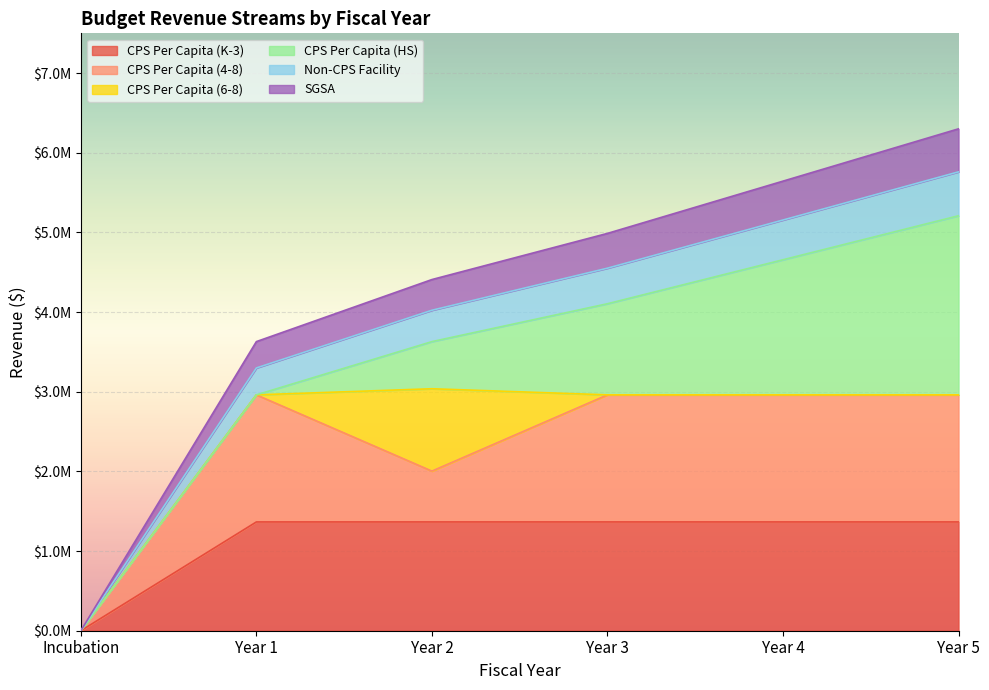

What are all the series names shown in the legend?

CPS Per Capita (K-3), CPS Per Capita (4-8), CPS Per Capita (6-8), CPS Per Capita (HS), Non-CPS Facility, SGSA